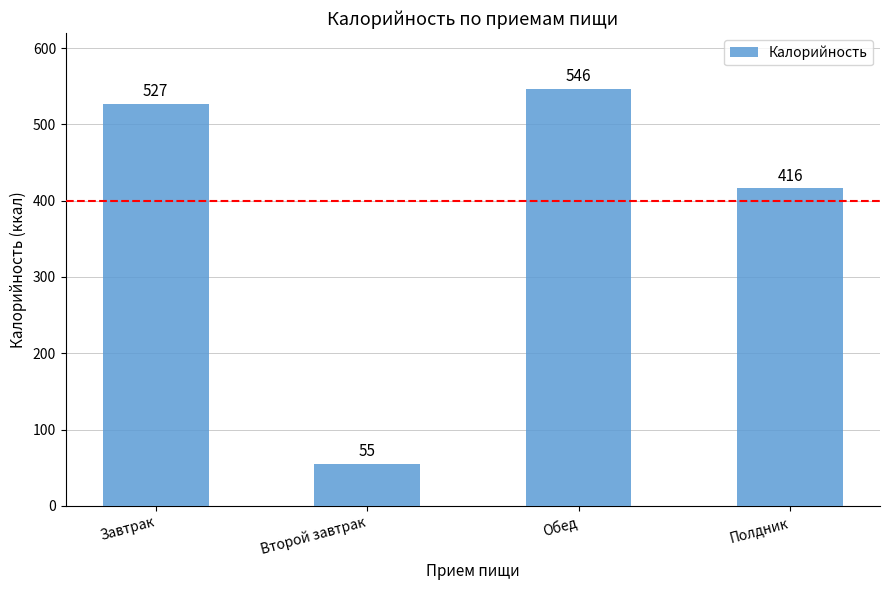

What is the sum of all values?

1544